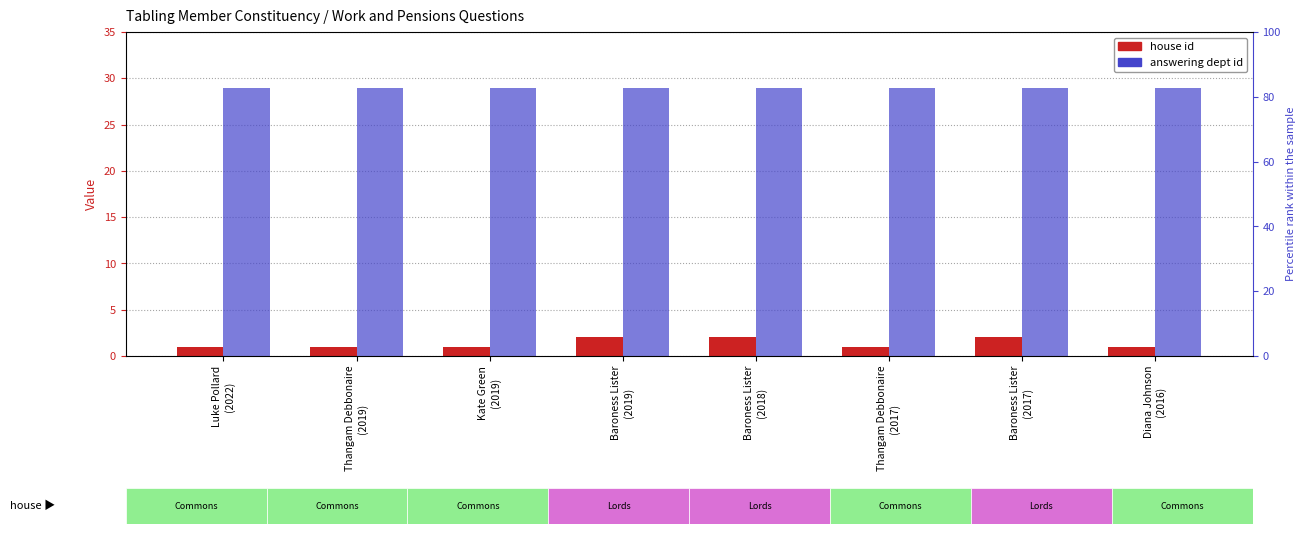

What is the maximum value shown in the chart?

29